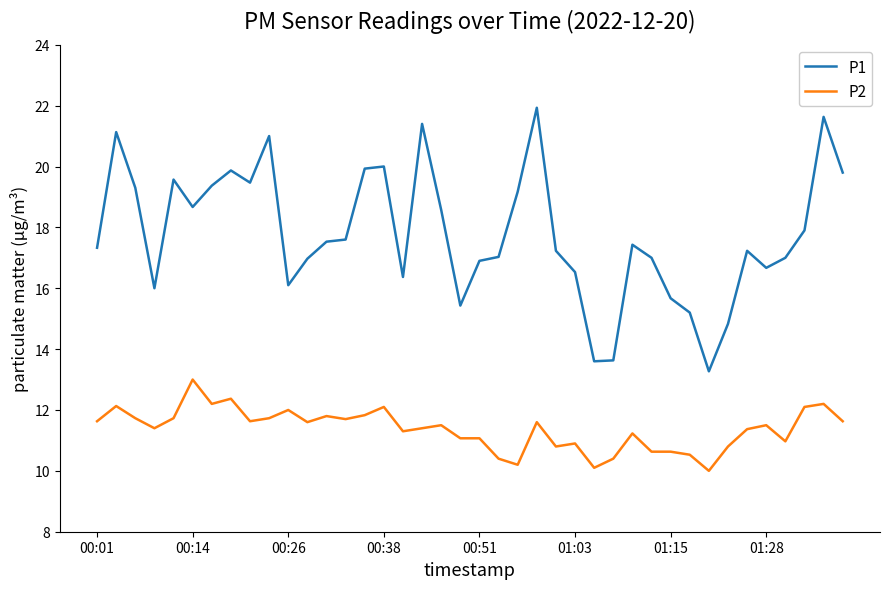

What is the sum of all P1 values?

711.3